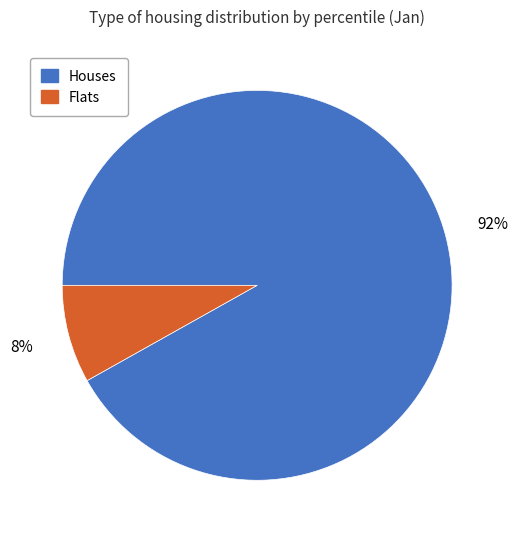

Is the sum of Houses and Flats greater than half?

Yes